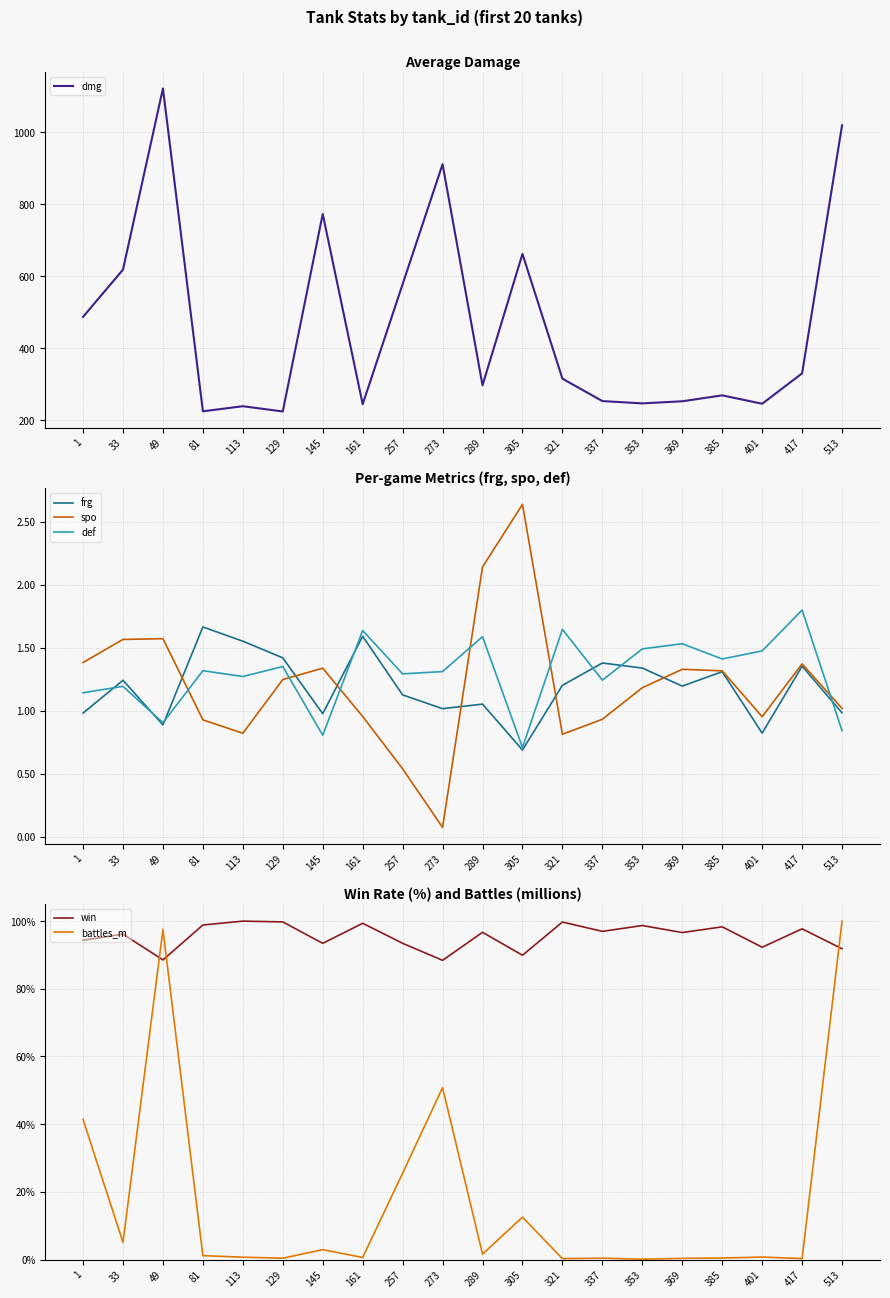

What is the lowest value of the def series?

0.7